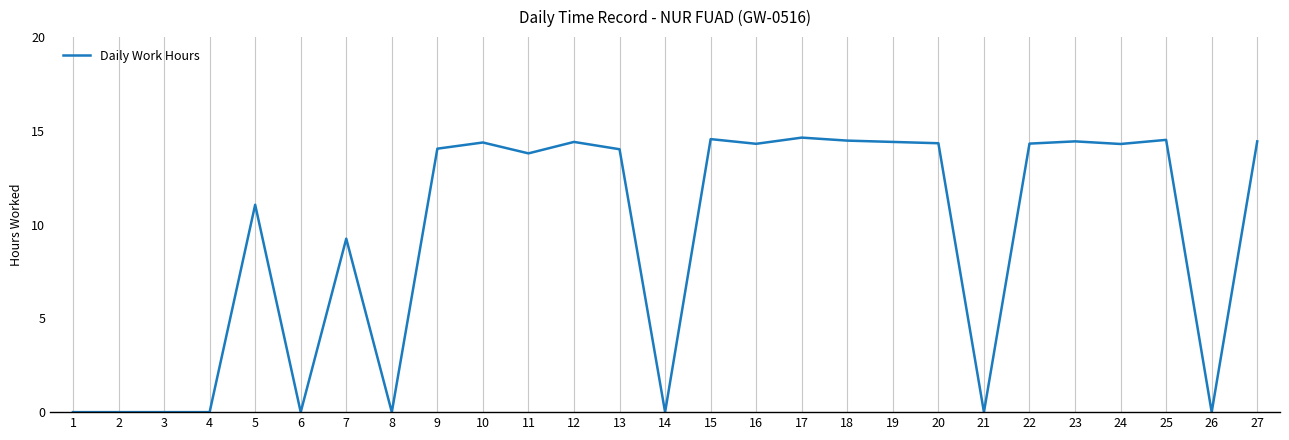

At which label is the value closest to 7?

7